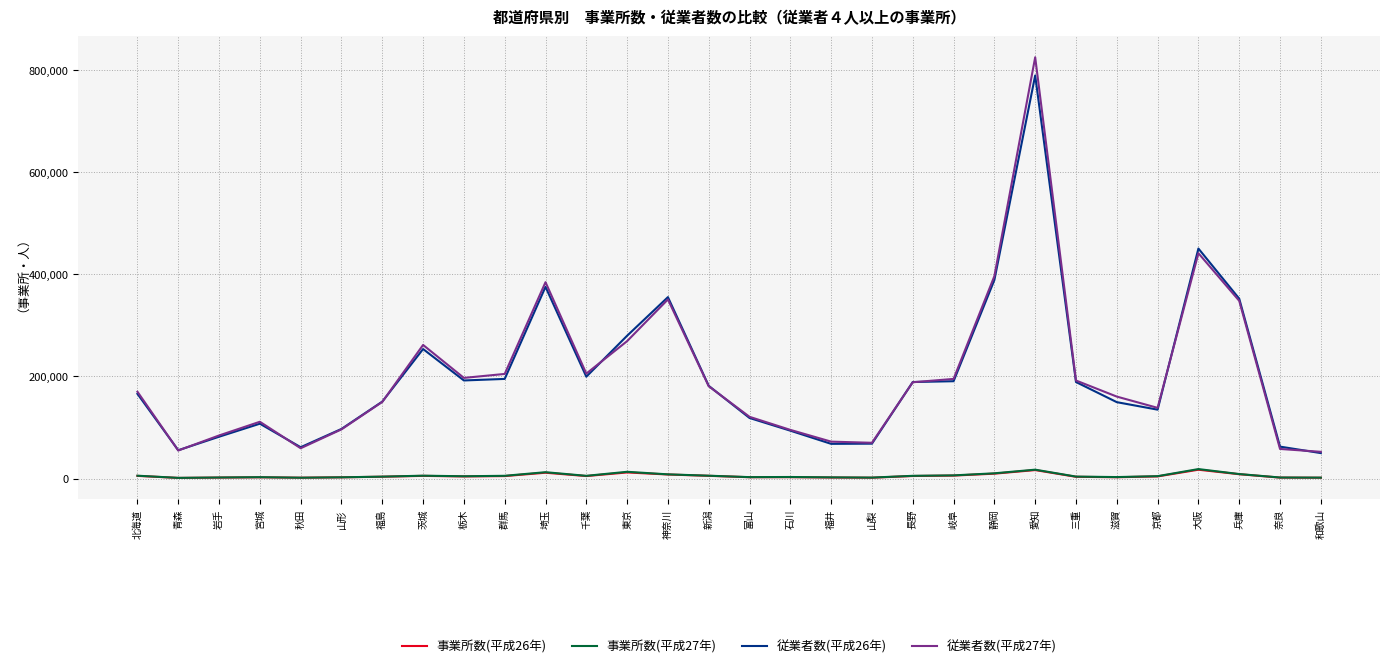

What is the highest value of the 事業所数(平成27年) series?

18768